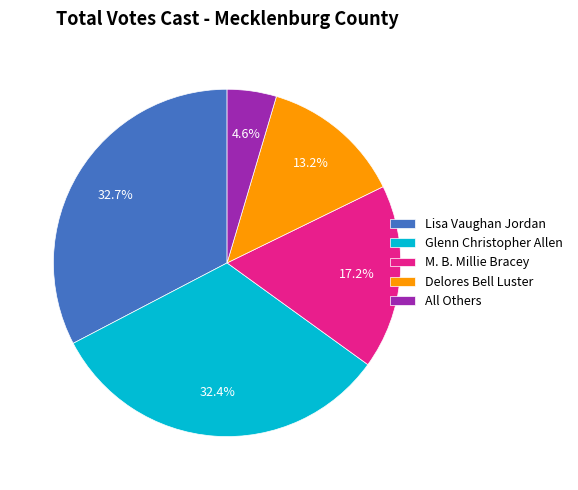

True or false: Glenn Christopher Allen accounts for 32% of the total.

True